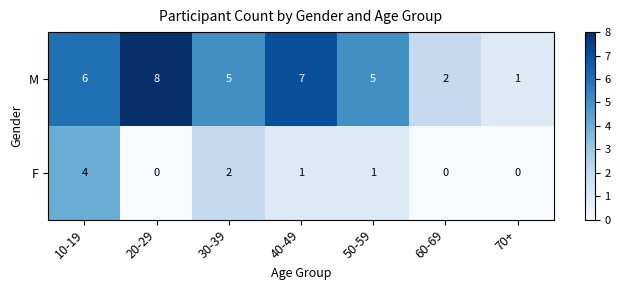

Between 20-29 and 70+, which series saw the biggest shift?

M